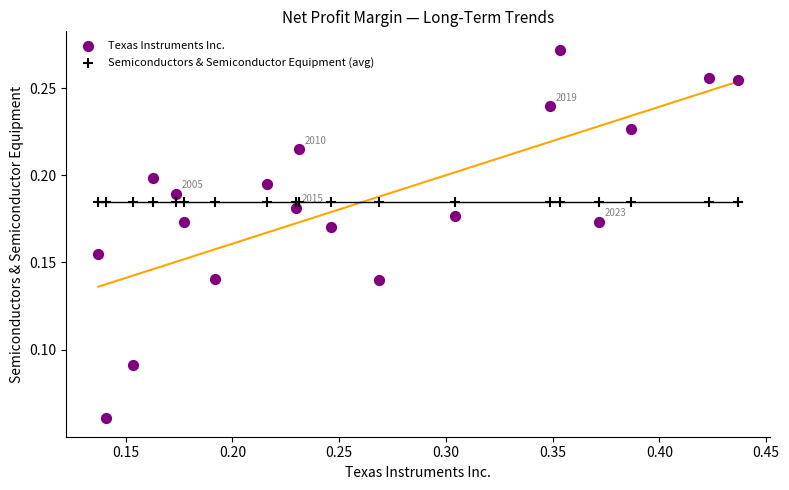

Which series contains the lowest Y value?

Texas Instruments Inc.